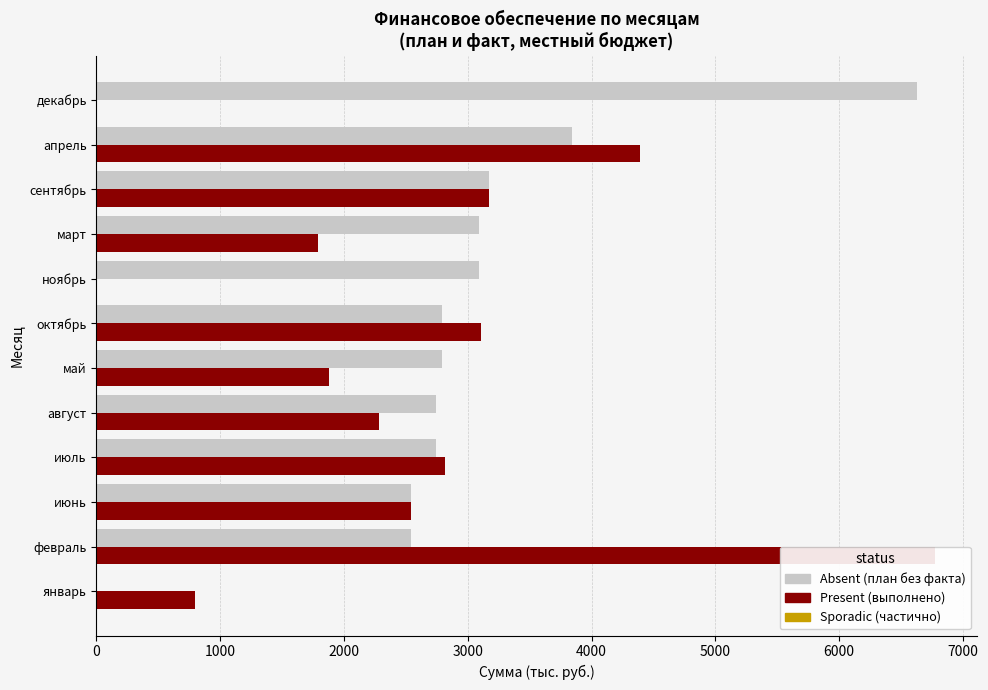

How many values are below 2794?

6